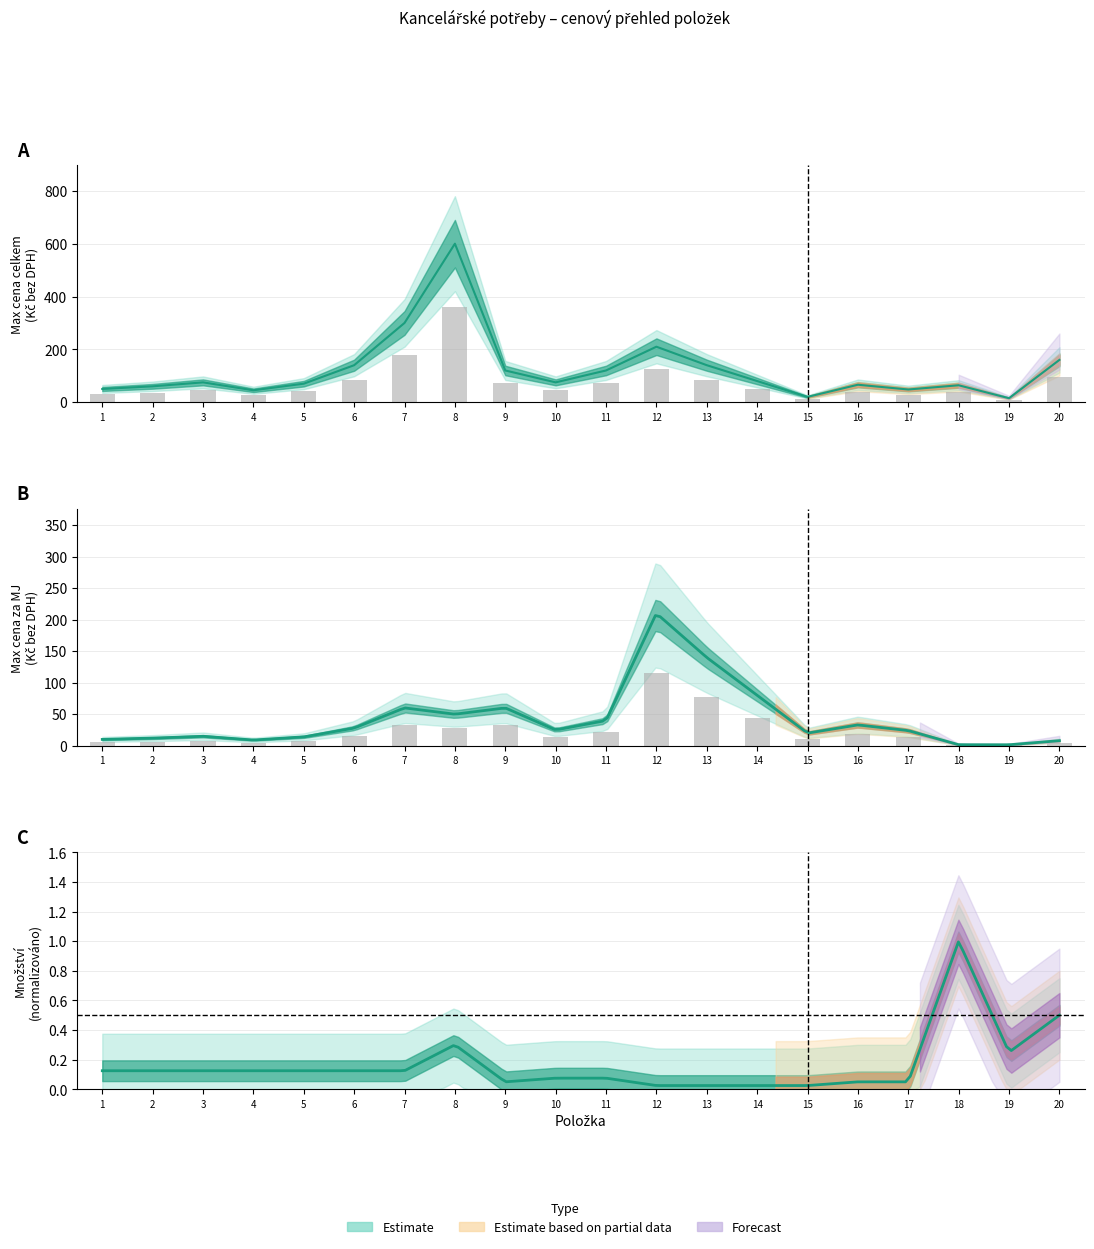

Rank the categories by Max cena celkem value from lowest to highest.

19, 15, 4, 17, 1, 2, 18, 16, 5, 3, 10, 14, 9, 11, 6, 13, 20, 12, 7, 8